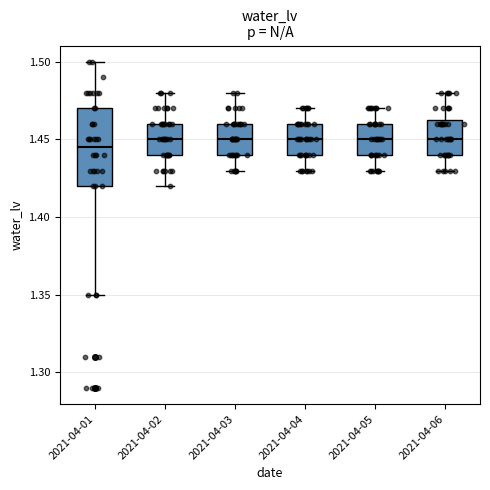

Comparing the boxes themselves (not the whiskers), which one is the tallest?

2021-04-01